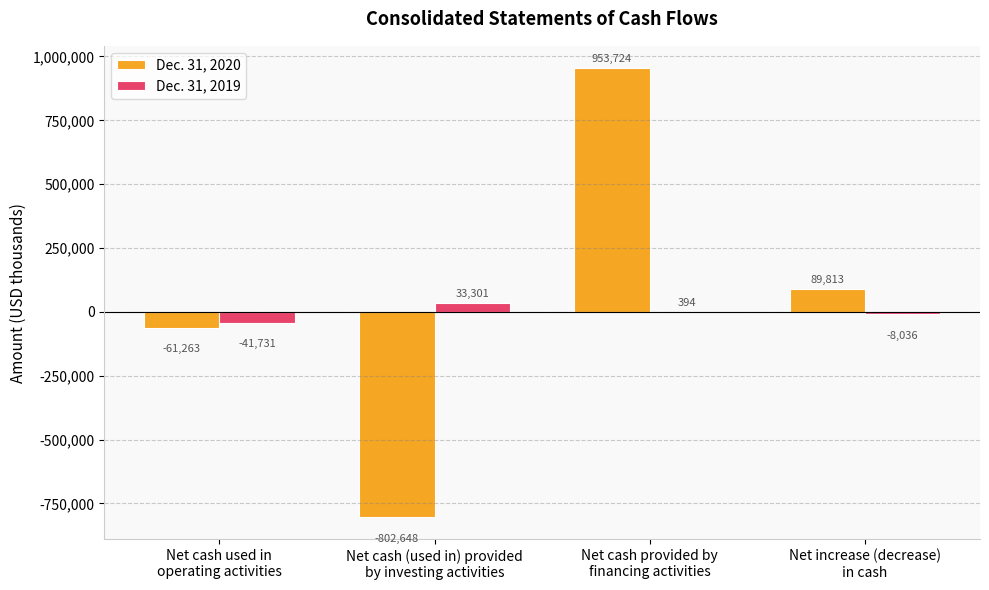

Which series has the largest total across all categories?

Dec. 31, 2020